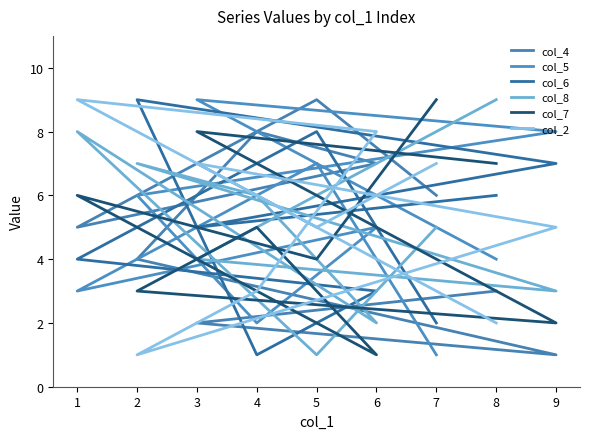

Count the number of data series in this chart.

6